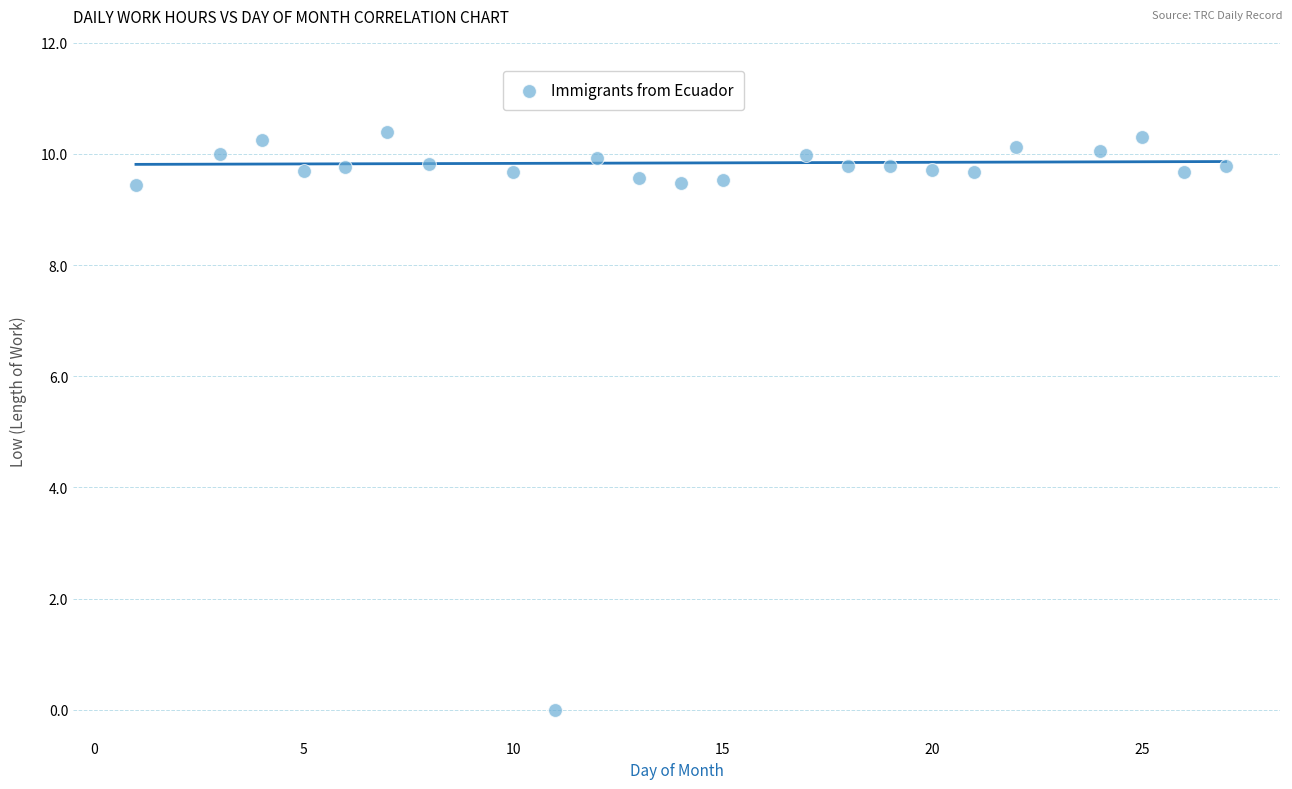

What is the range of X values (max minus min)?

26.0